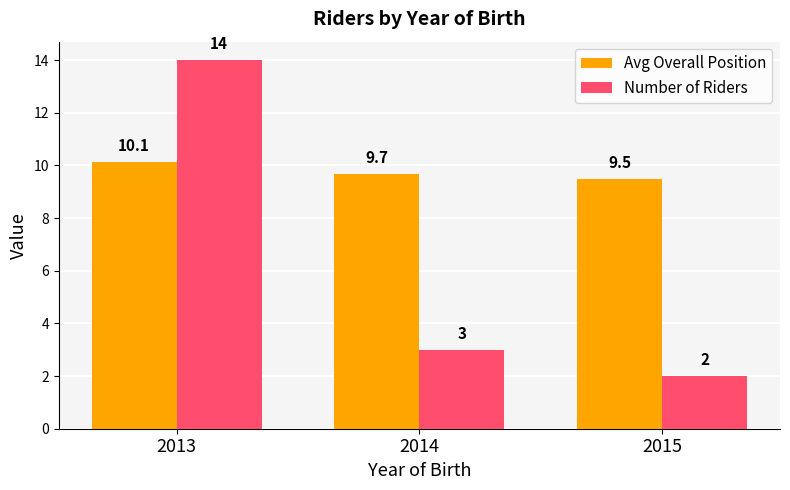

Which series has the widest spread of values?

Number of Riders